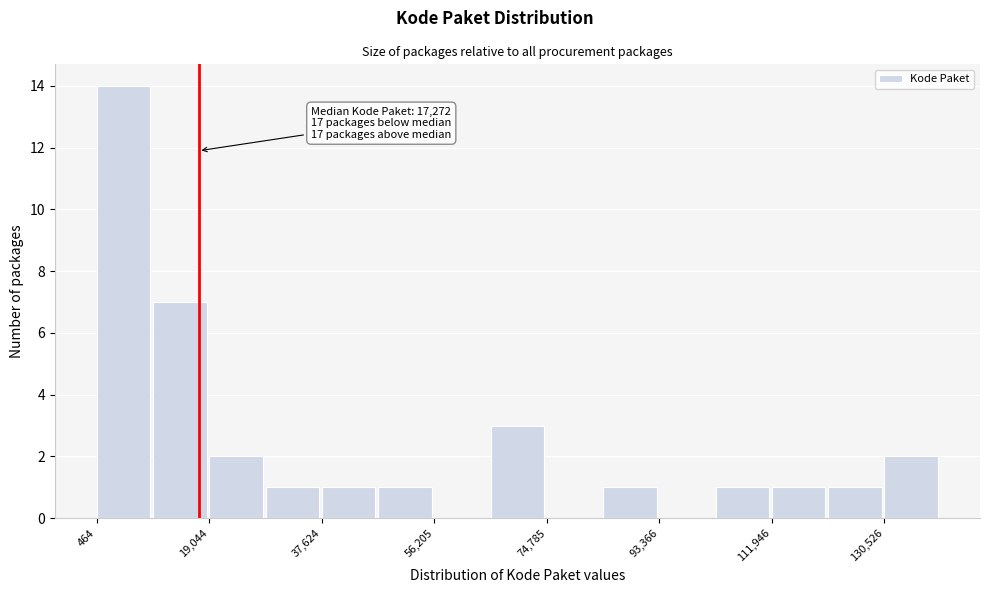

Over which range of the x-axis is the bar tallest?

0 to 10000